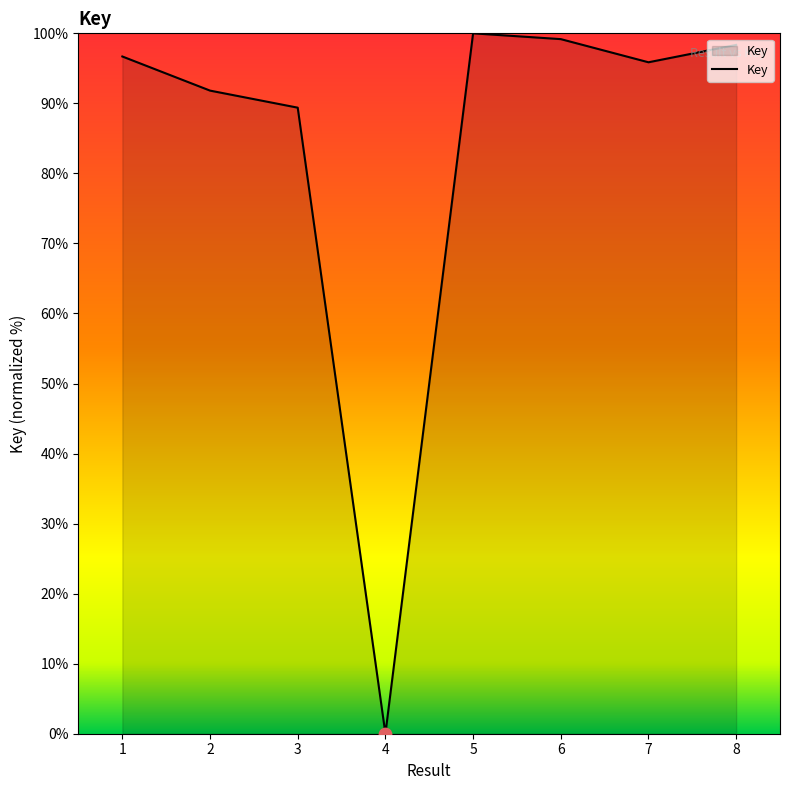

Which has a higher value, 3 or 8?

8